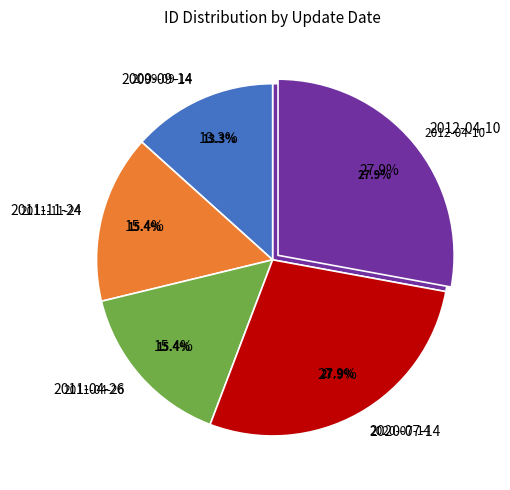

Is it true that 2012-04-10 is 18% of the pie?

False